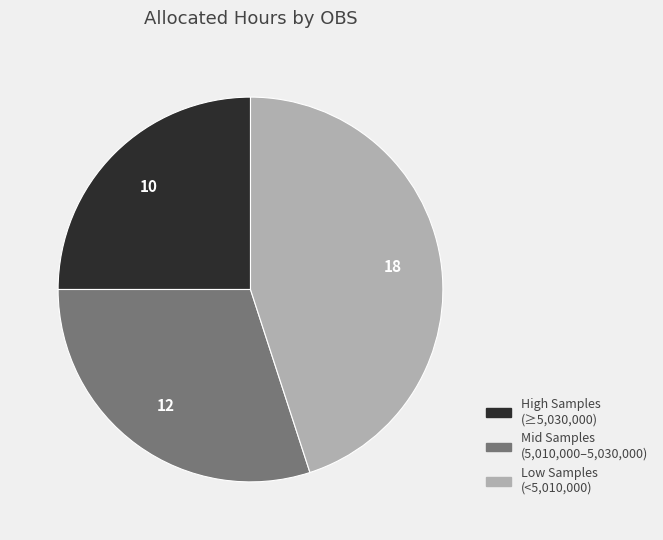

Does any single category account for the majority?

No